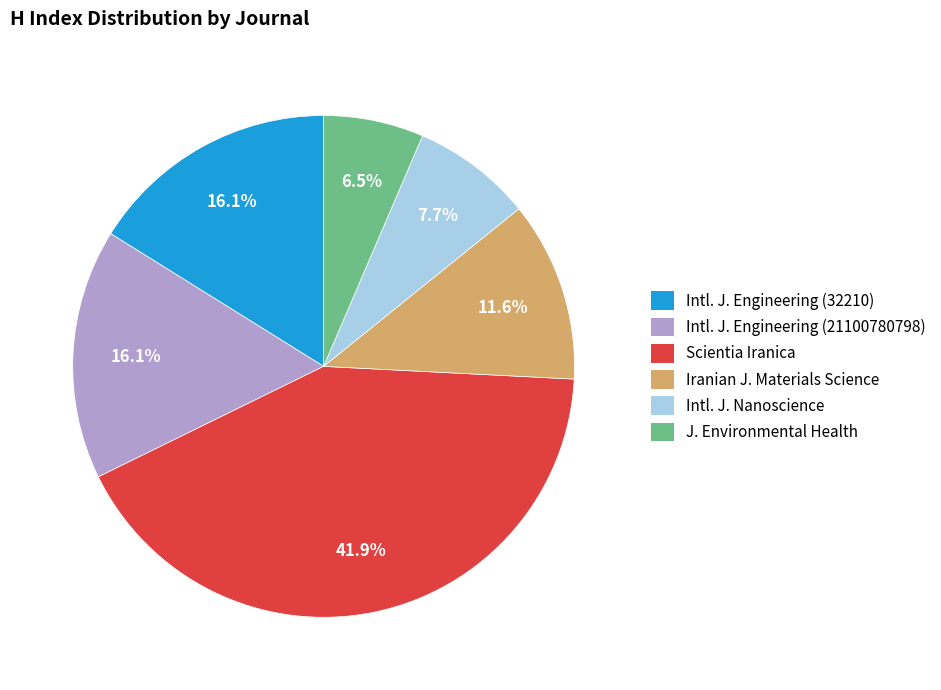

How many slices are in this pie chart?

6